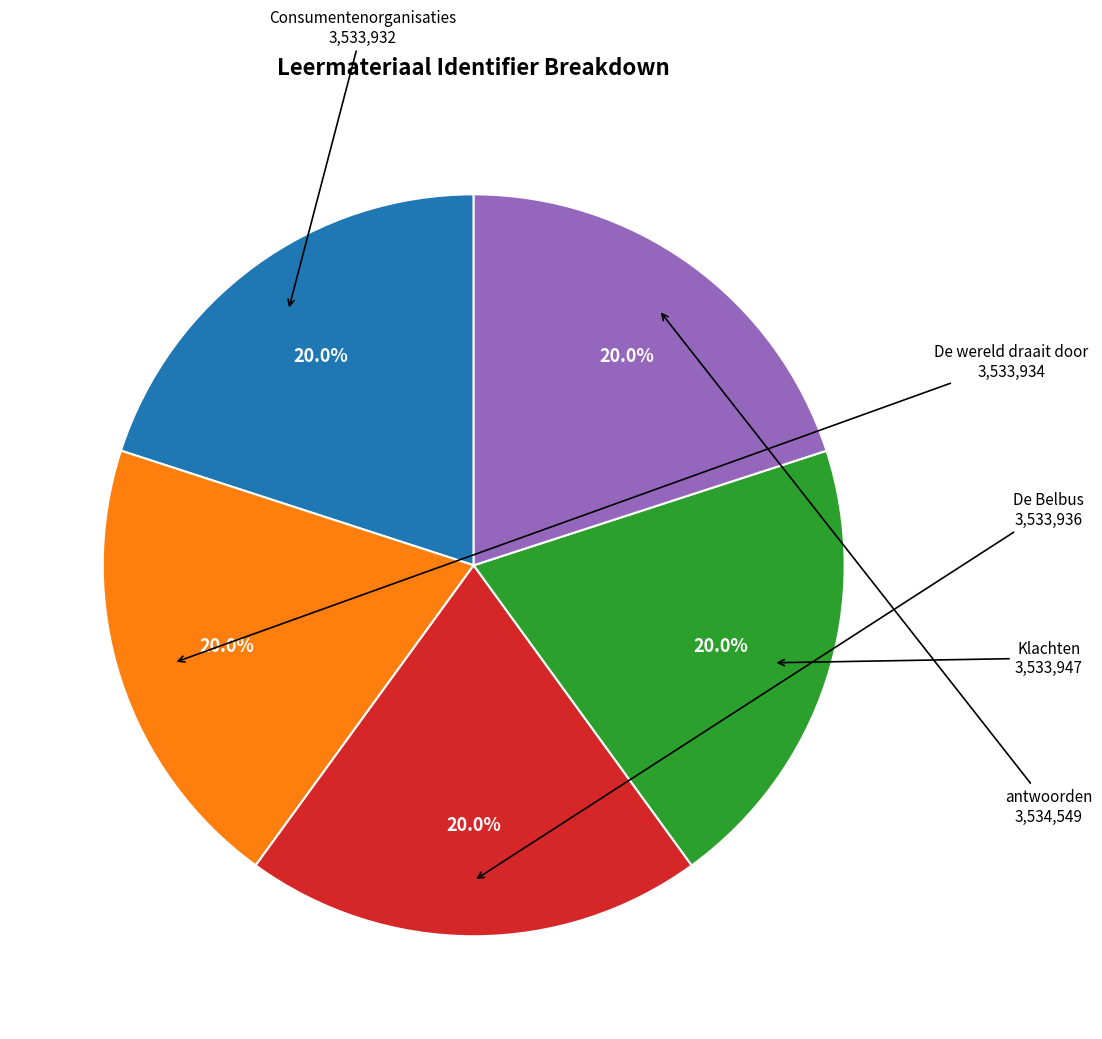

Does Consumentenorganisaties account for over 50% of the chart?

No